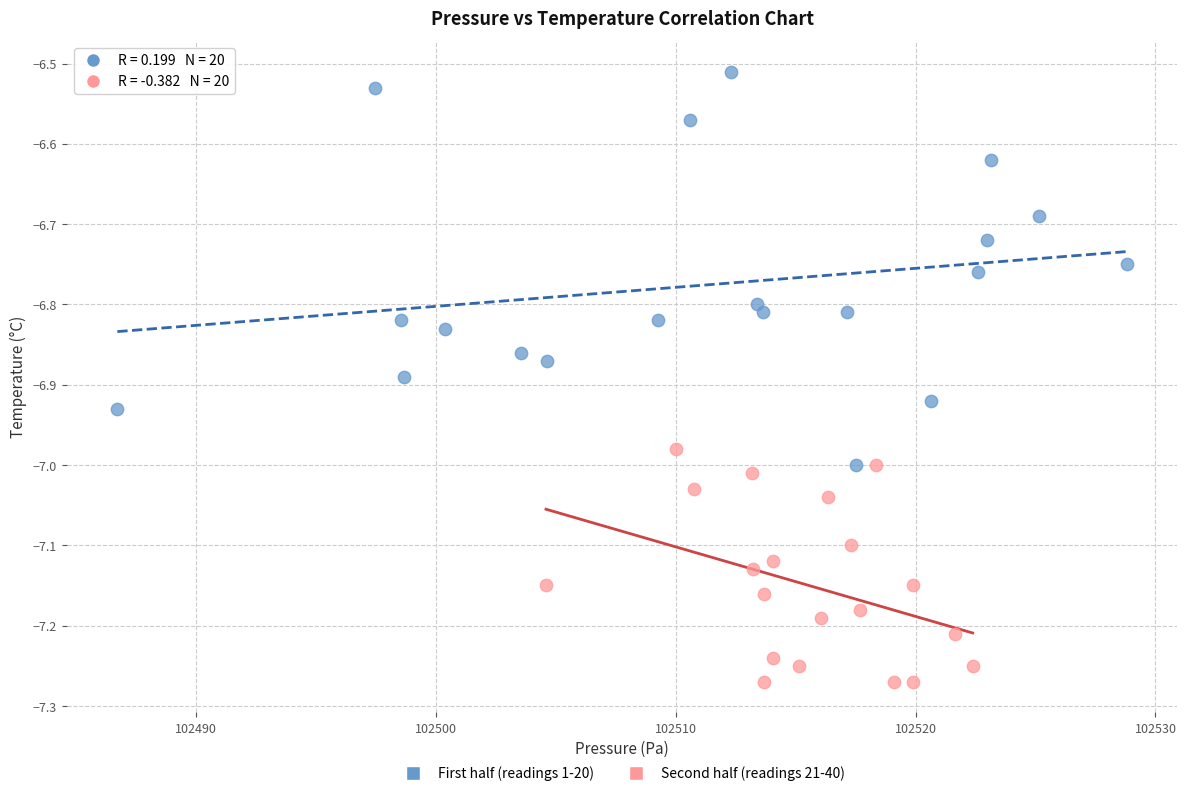

Which series has the largest Y range (max minus min)?

First half (readings 1-20)